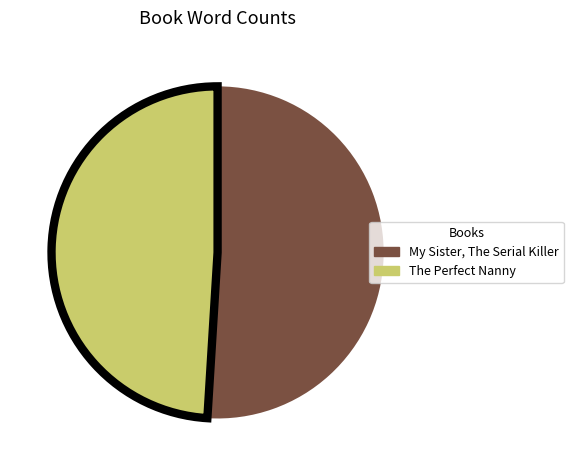

Rank the categories by value from highest to lowest.

My Sister, The Serial Killer, The Perfect Nanny